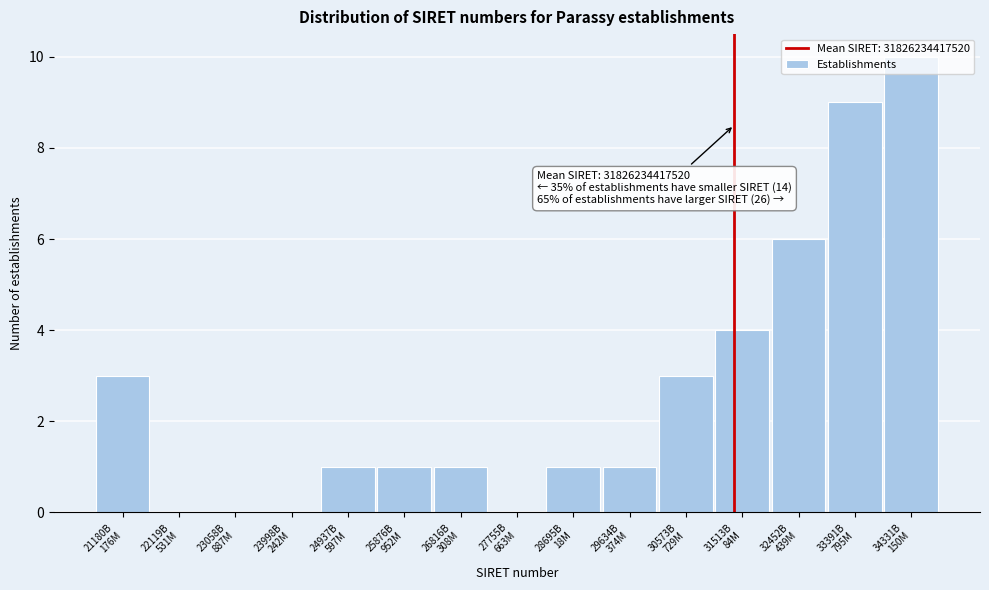

What is the maximum value shown in the chart?

10